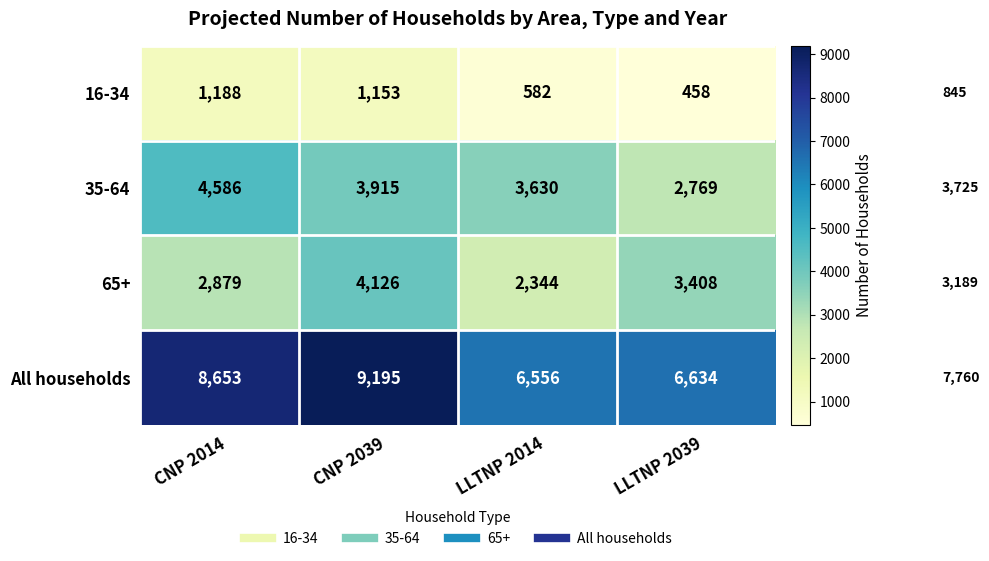

What is the sum of the All households values at LLTNP 2039 and CNP 2039?

15829